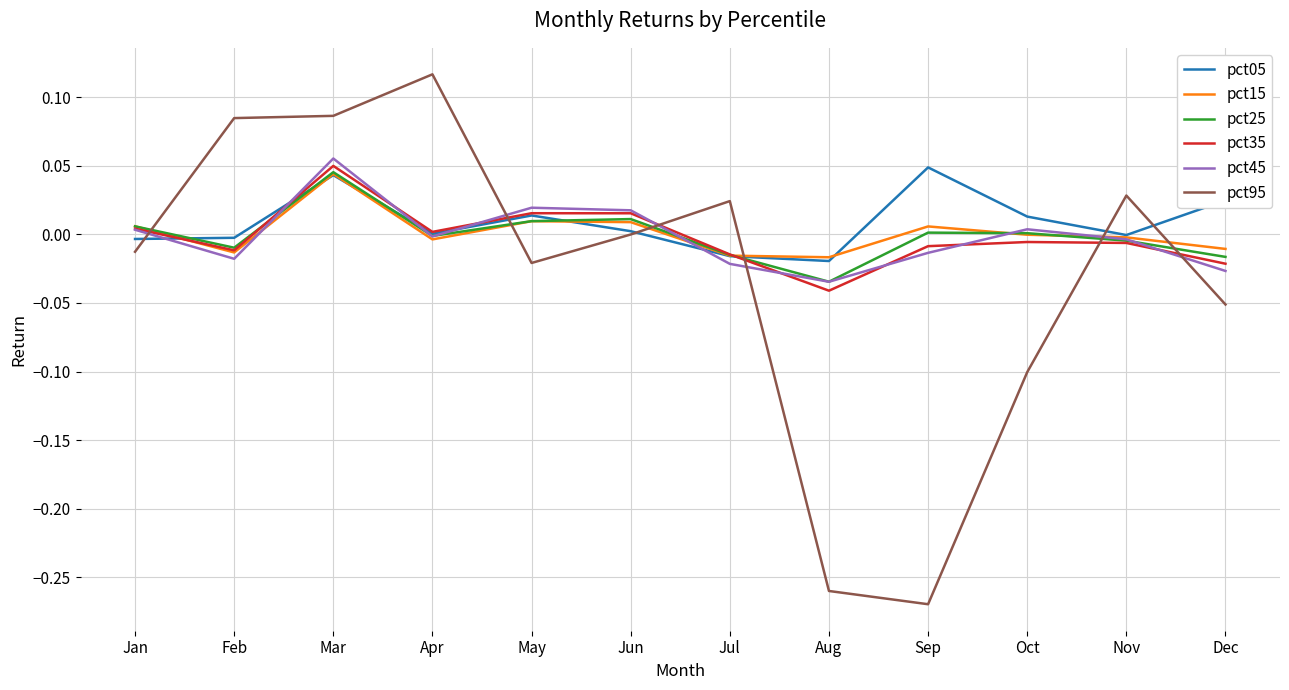

At which label does pct35 reach its minimum?

Aug